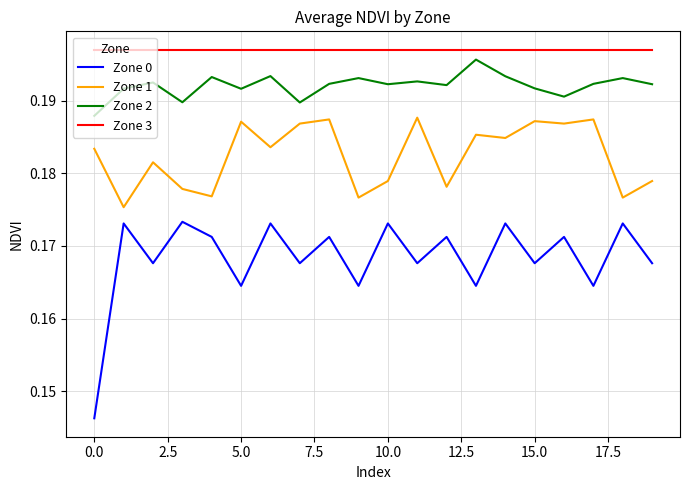

True or false: Zone 0 and Zone 2 intersect in this chart.

False